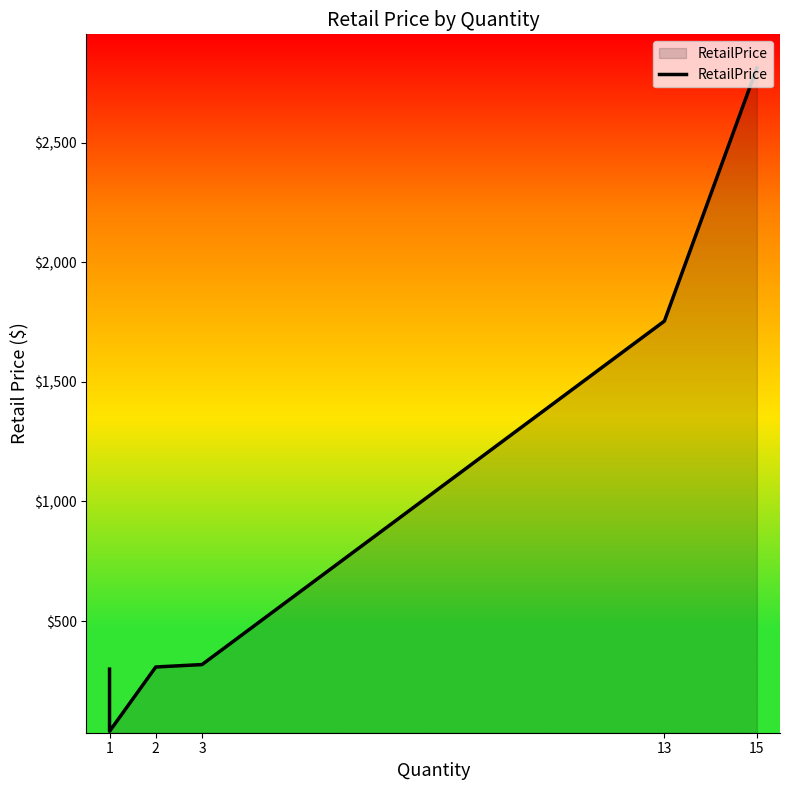

Count the number of data series in this chart.

1